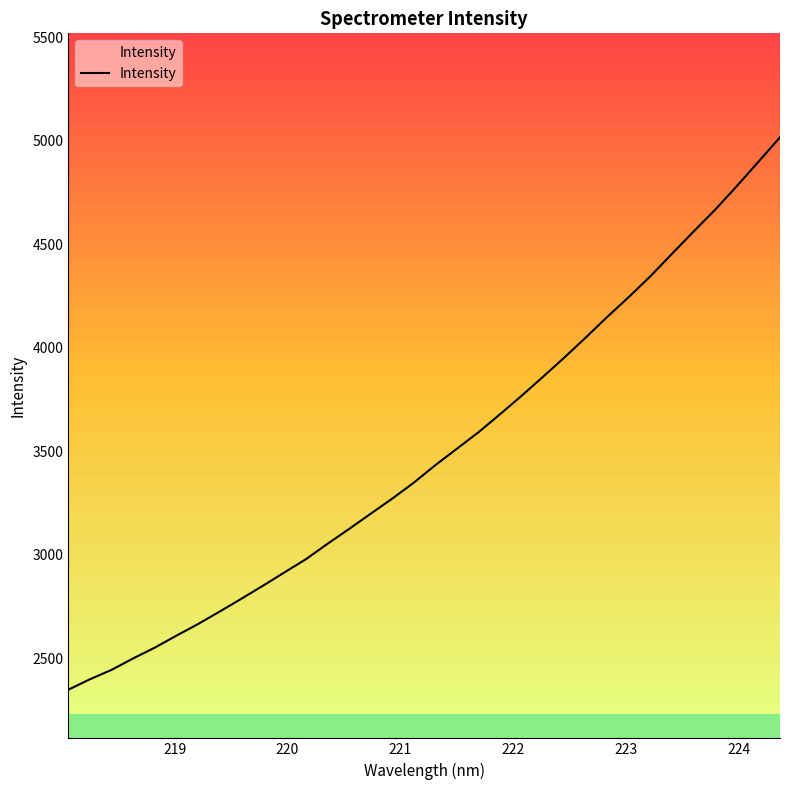

What is the lowest value of the Intensity series?

2349.6